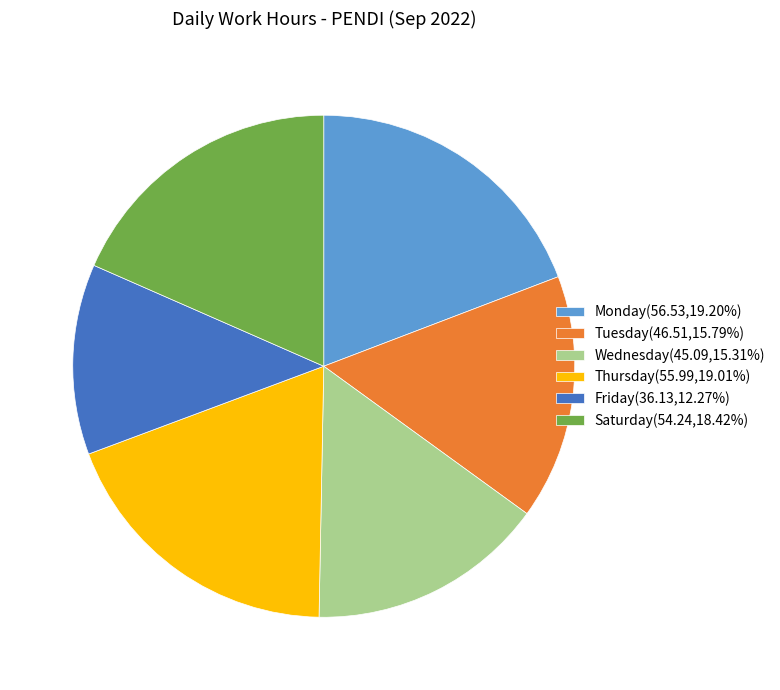

Is there any slice that represents more than half of the pie?

No